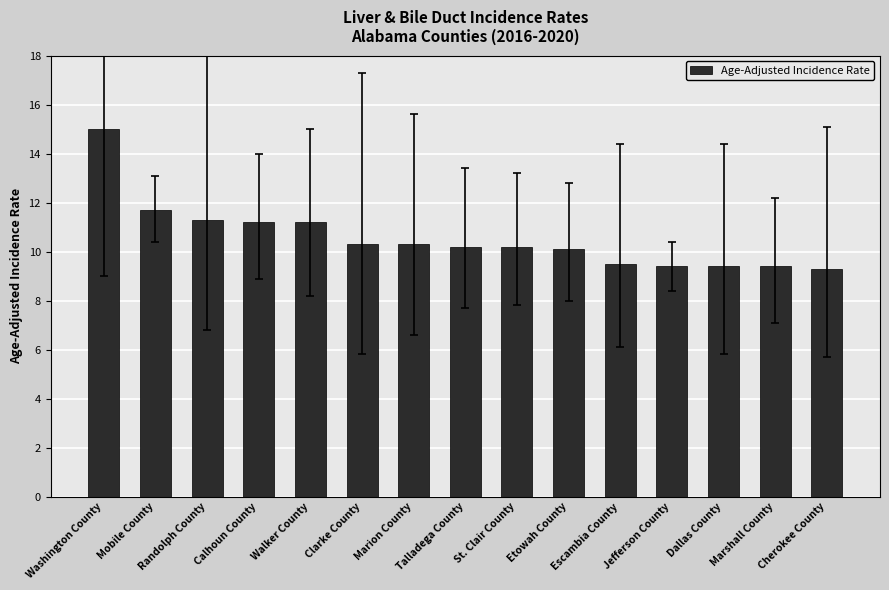

How many values are below 10?

5